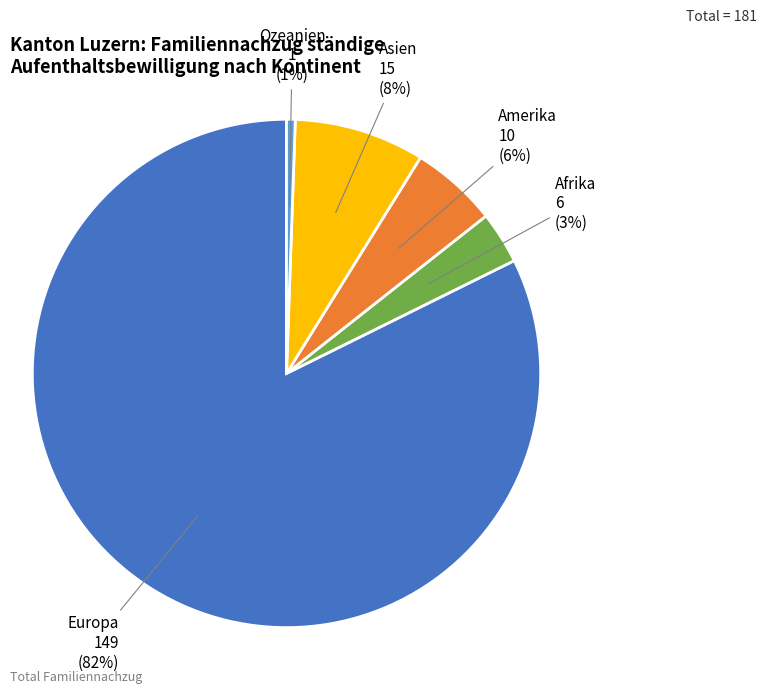

Do Europa and Asien together represent more than half of the pie?

Yes